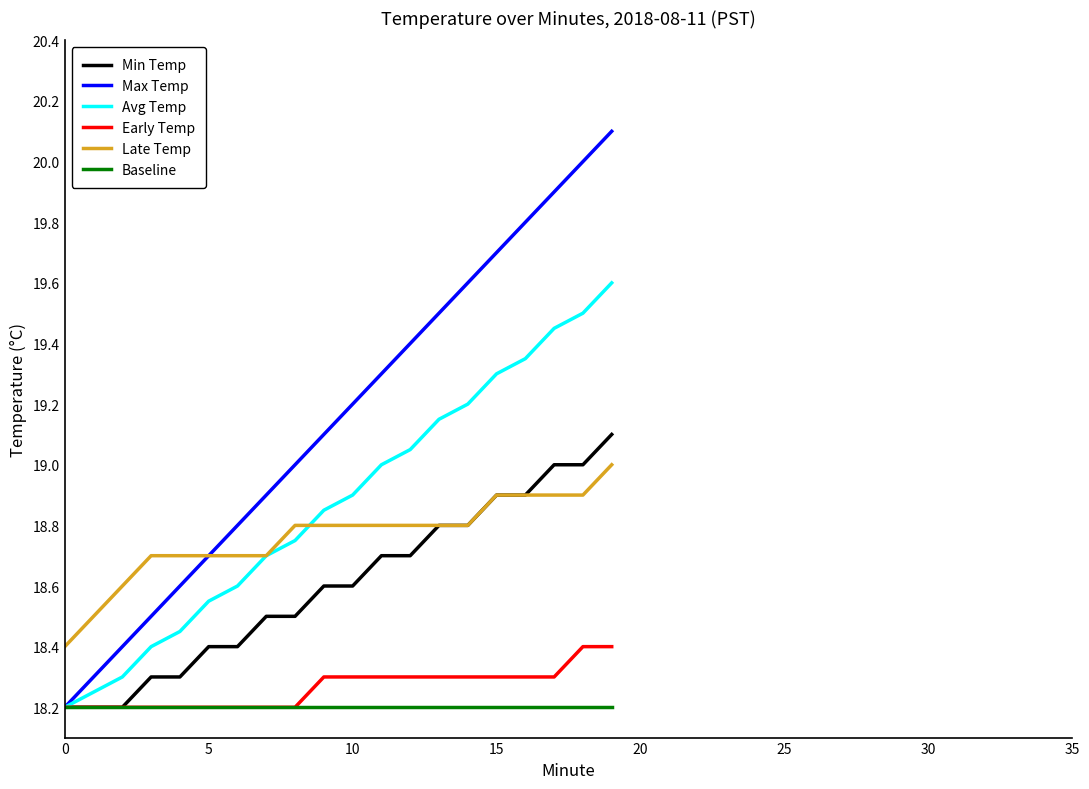

List the series in order of their peak value, lowest first.

Baseline, Early Temp, Late Temp, Min Temp, Avg Temp, Max Temp